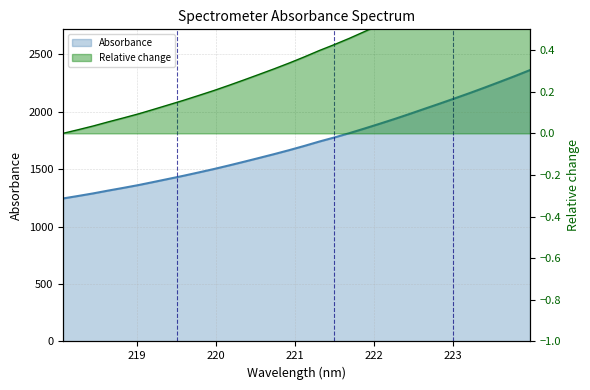

Reading left to right, what are all the values shown in this chart?

1244.5	1266.1	1288.5	1313.1	1336.6	1360.9	1387.7	1414.9	1442.3	1471.1	1500.5	1531.7	1564.0	1596.9	1630.3	1665.0	1701.5	1739.8	1775.4	1813.0	1853.2	1894.3	1936.4	1980.3	2025.5	2070.2	2116.0	2162.4	2210.6	2260.1	2310.3	2362.4